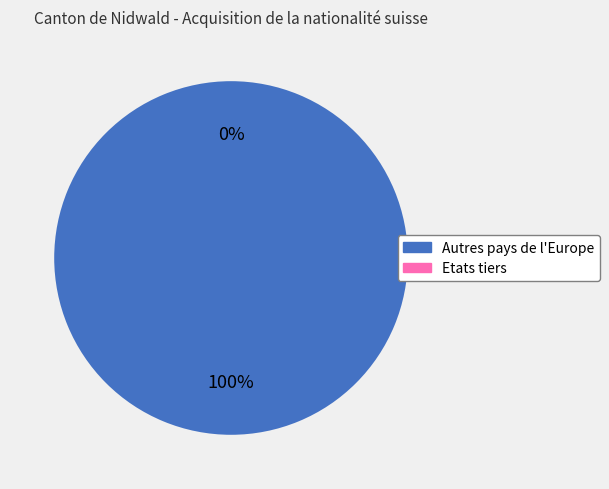

To the nearest percent, what is the difference between the Autres pays de l'Europe and Etats tiers slice percentages?

100%